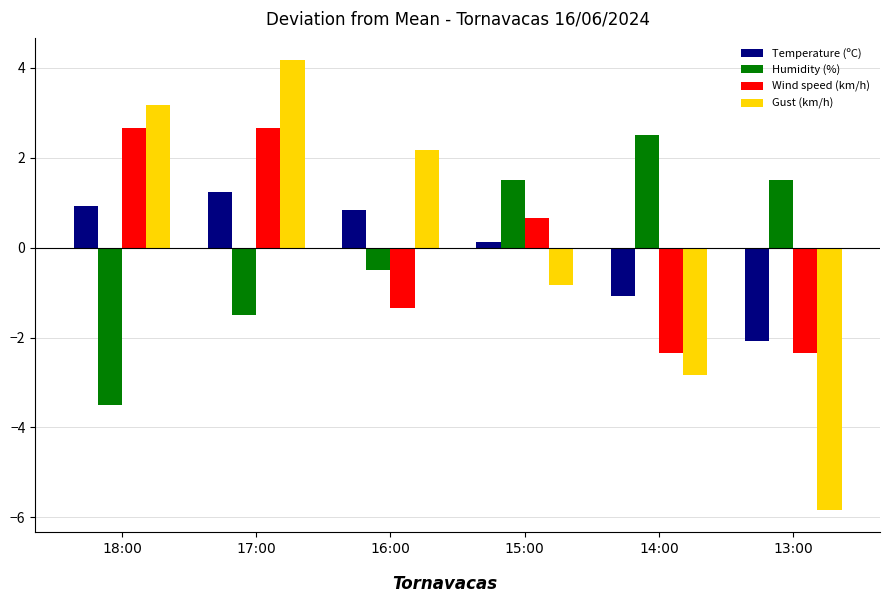

What value does the Humidity (%) series have at 17:00?

-1.5